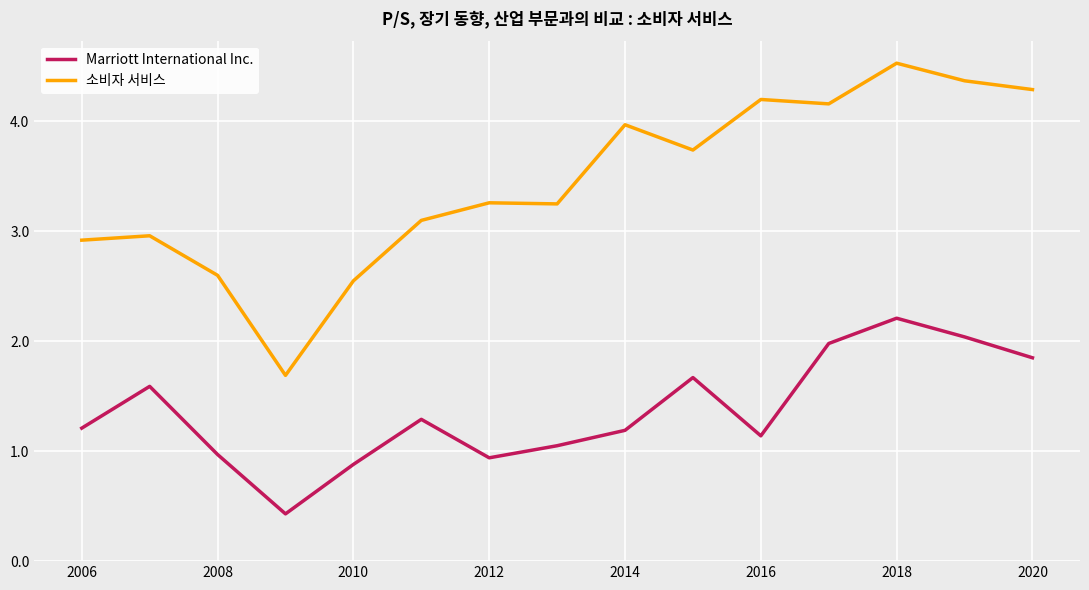

How many series are shown in this chart?

2